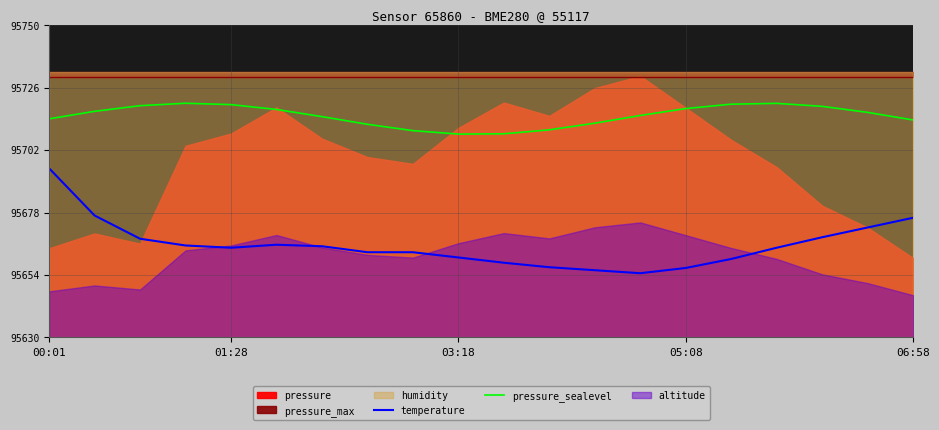

What is the value of the temperature point at the 12th from the left?

95657.0